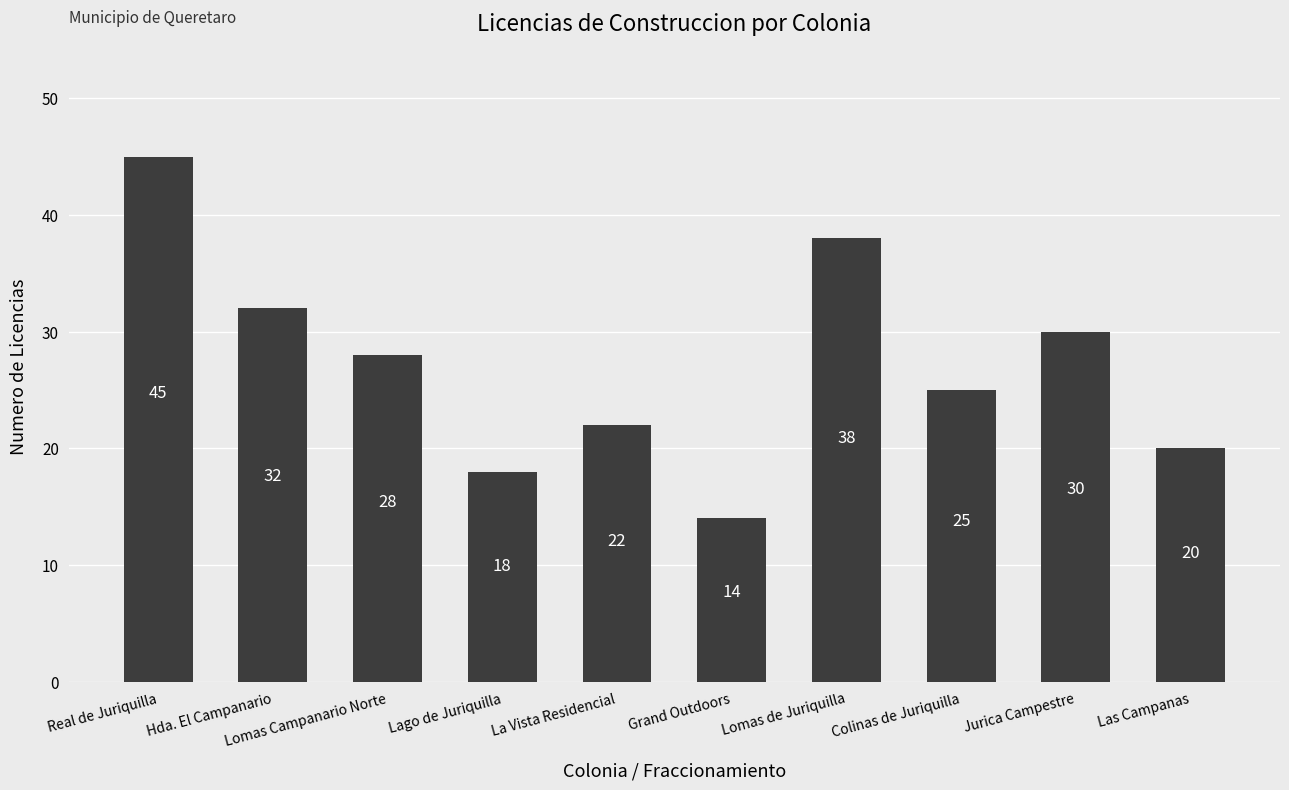

What is the difference between the values at Lomas de Juriquilla and Lomas Campanario Norte?

10